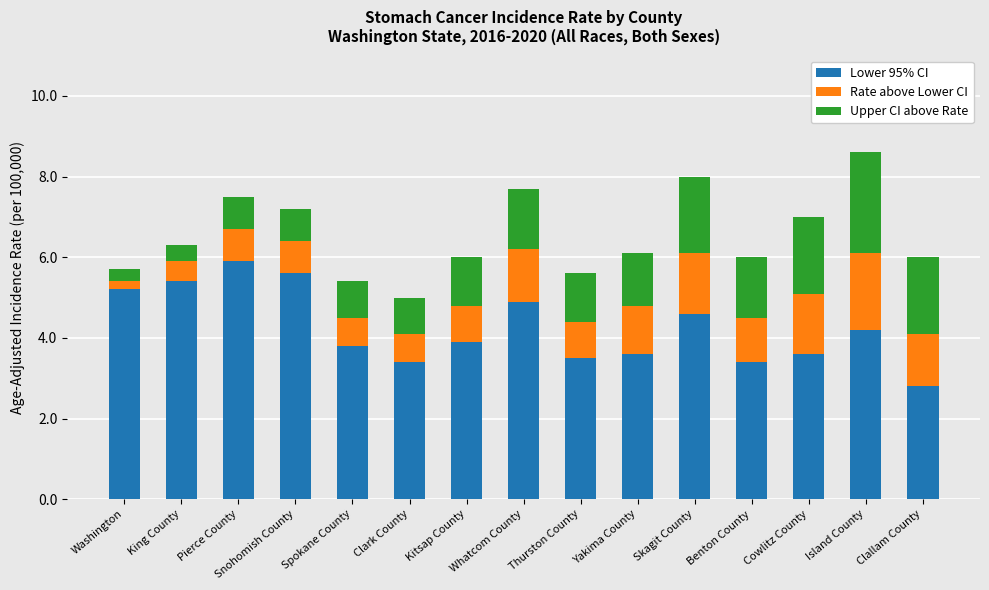

What is the lowest value of the Lower 95% CI series?

2.8